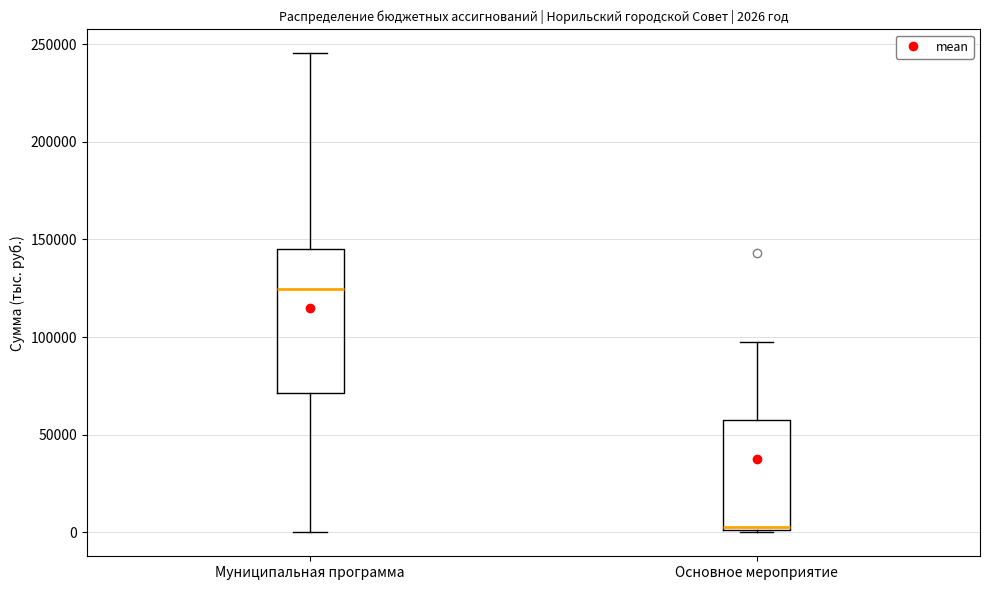

Which box has the highest median line?

Муниципальная программа